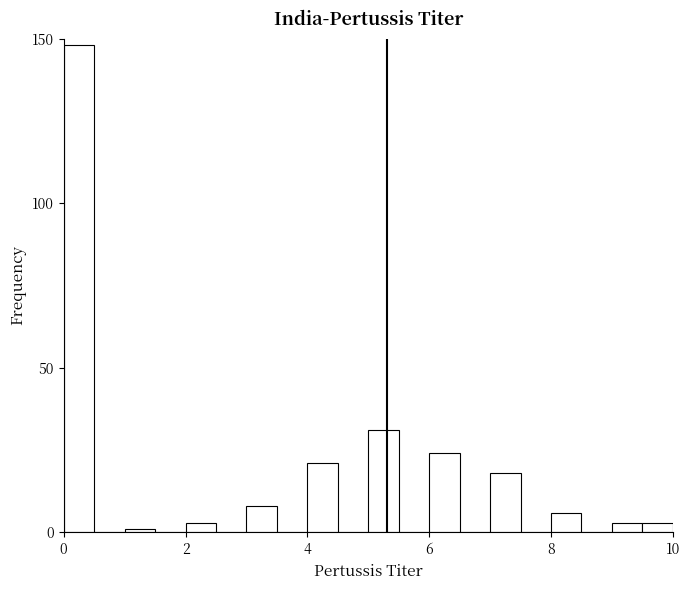

Around what value on the x-axis is the tallest bar? Give the approximate position of its centre, as read against the axis.

0.2